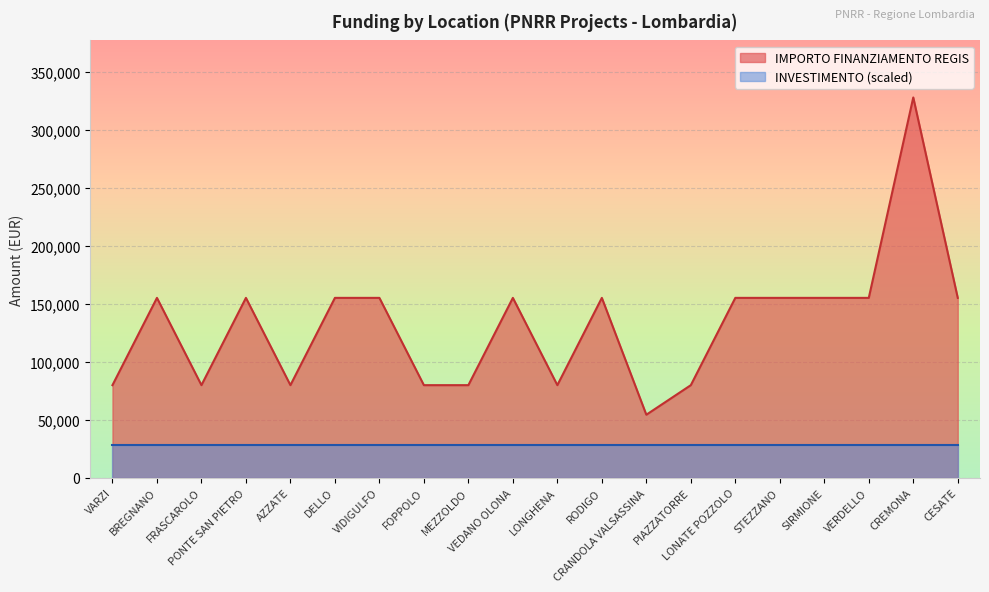

True or false: the data shows 79922 at FOPPOLO.

True